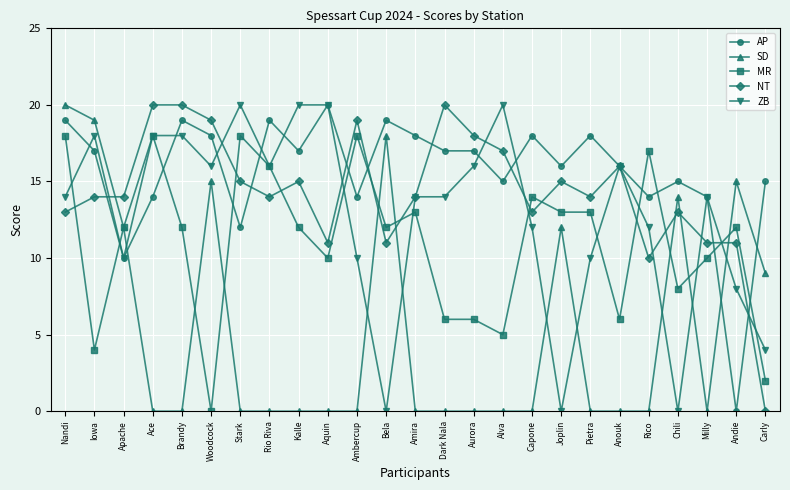

What is the difference between the AP values at Iowa and Woodcock?

1